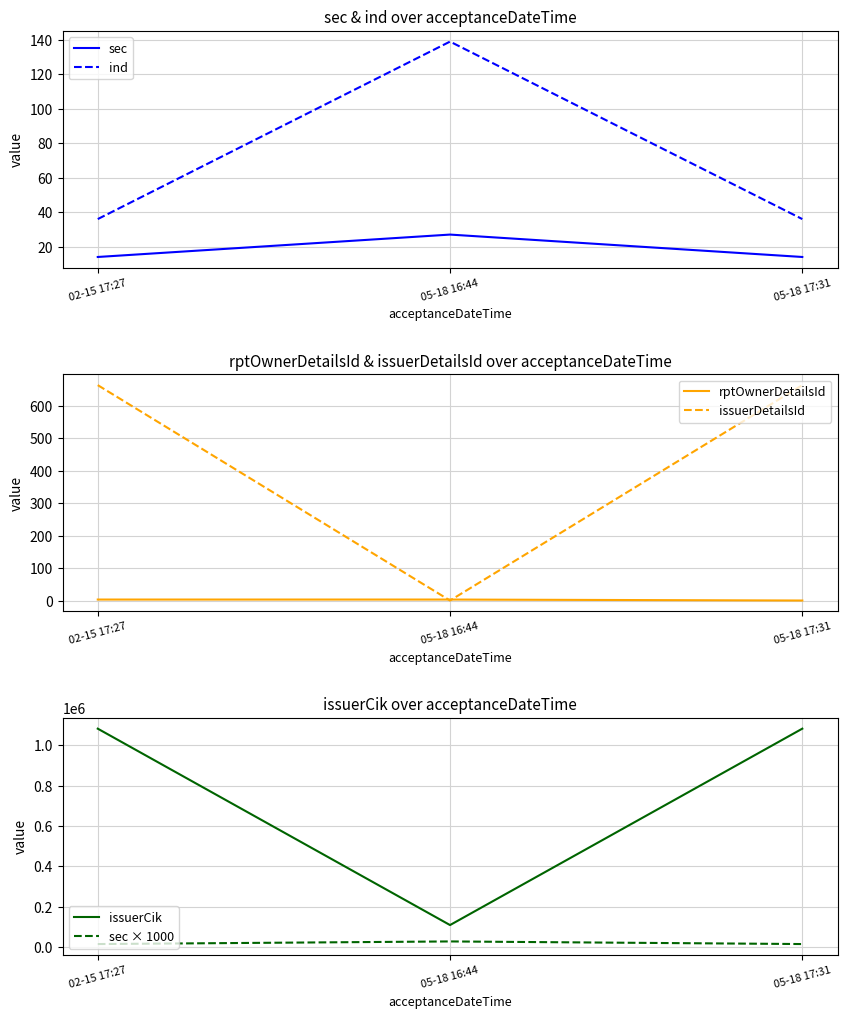

What is the label of the 3rd point from the left?

05-18 17:31